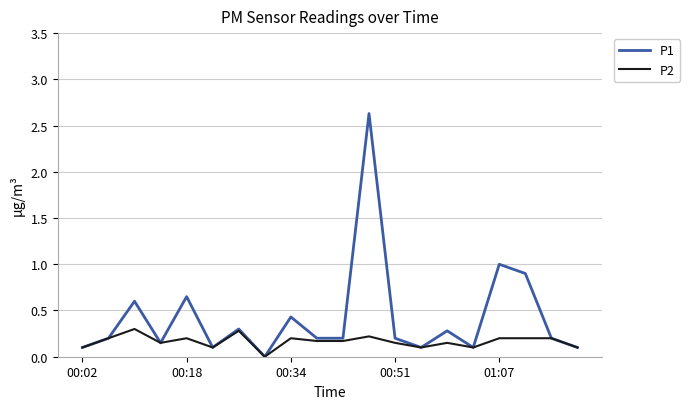

List the series in order of their overall mean, lowest first.

P2, P1